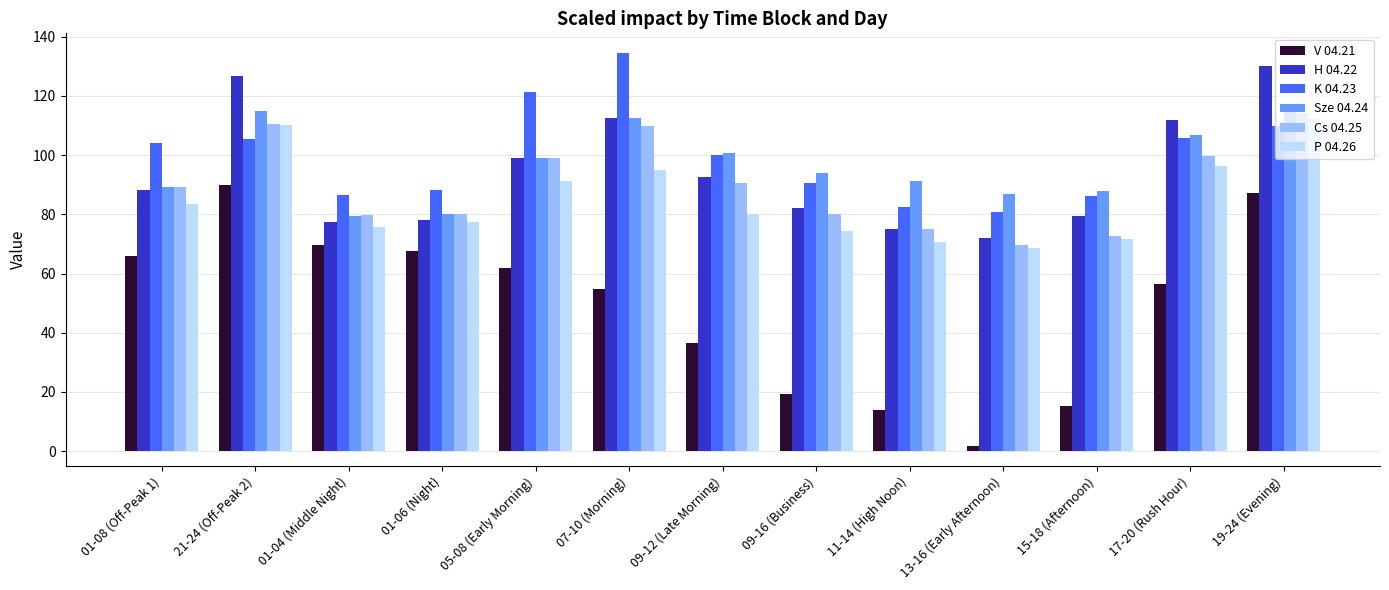

What is the spread (max minus min) of values at 19-24 (Evening)?

42.6